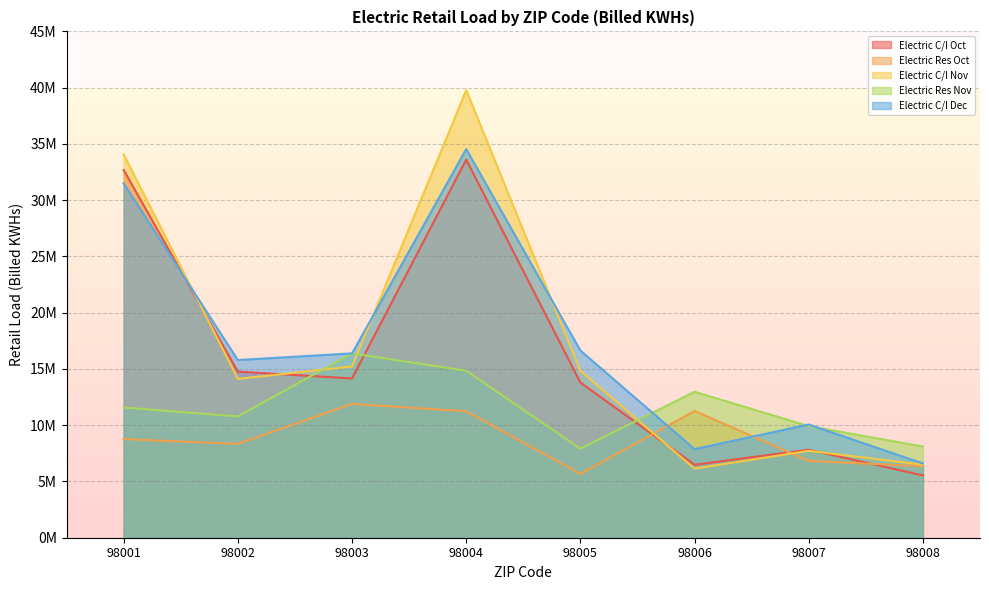

True or false: Electric Res Nov has a value of 17788618.8 at 98001.

False